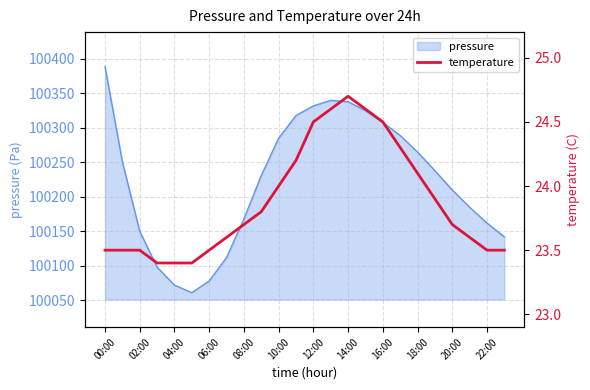

The value at 13 is 24.6. True or false?

True